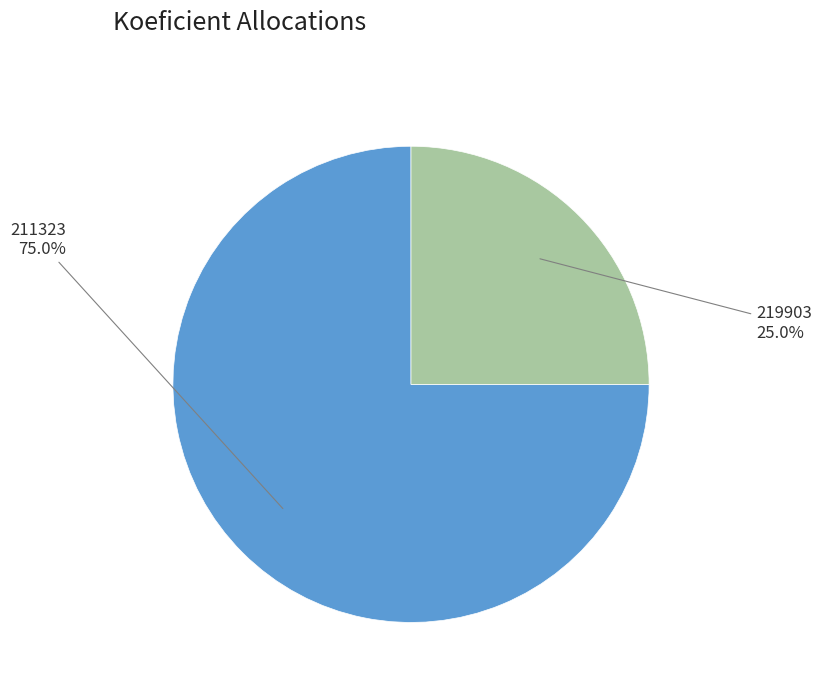

Is there a majority slice in this chart?

Yes